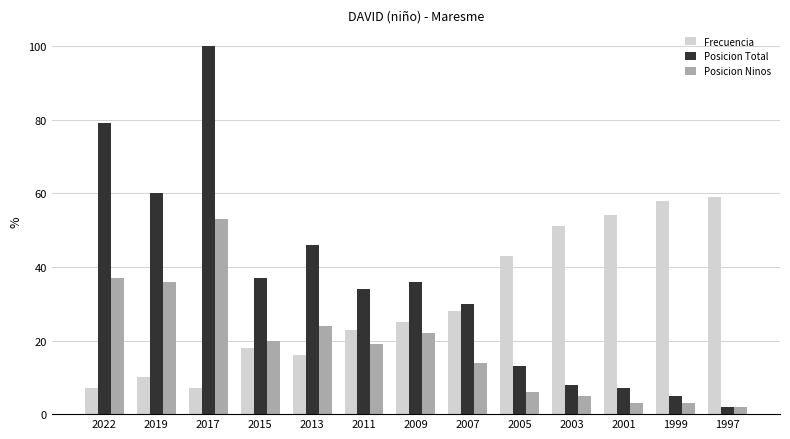

At which label does Posicion Total reach its minimum?

1997